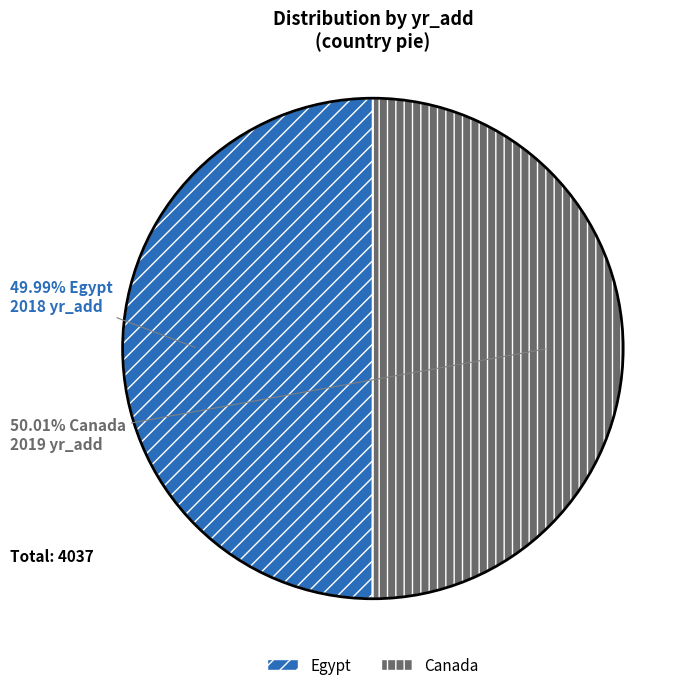

The Egypt slice represents 41% of the pie. True or false?

False